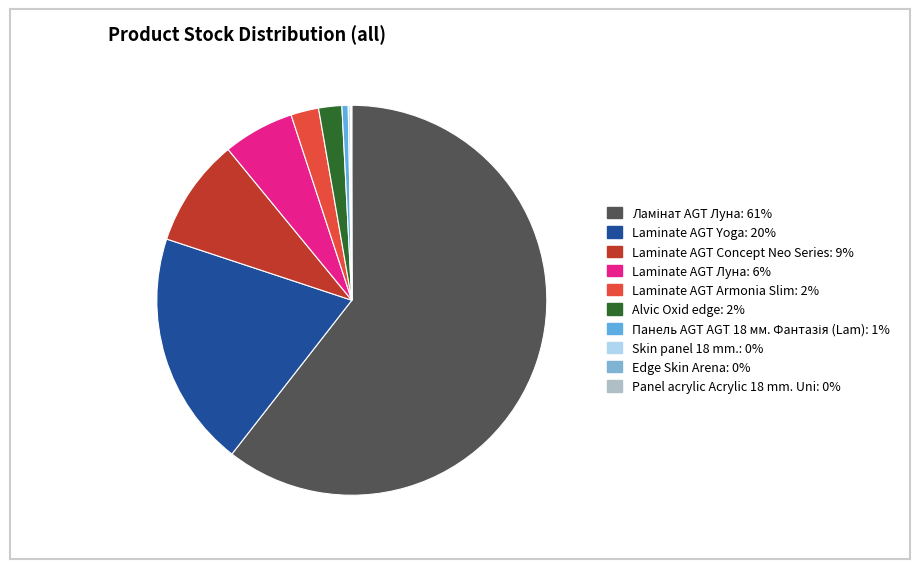

Is Ламінат AGT Луна the majority of the pie?

Yes